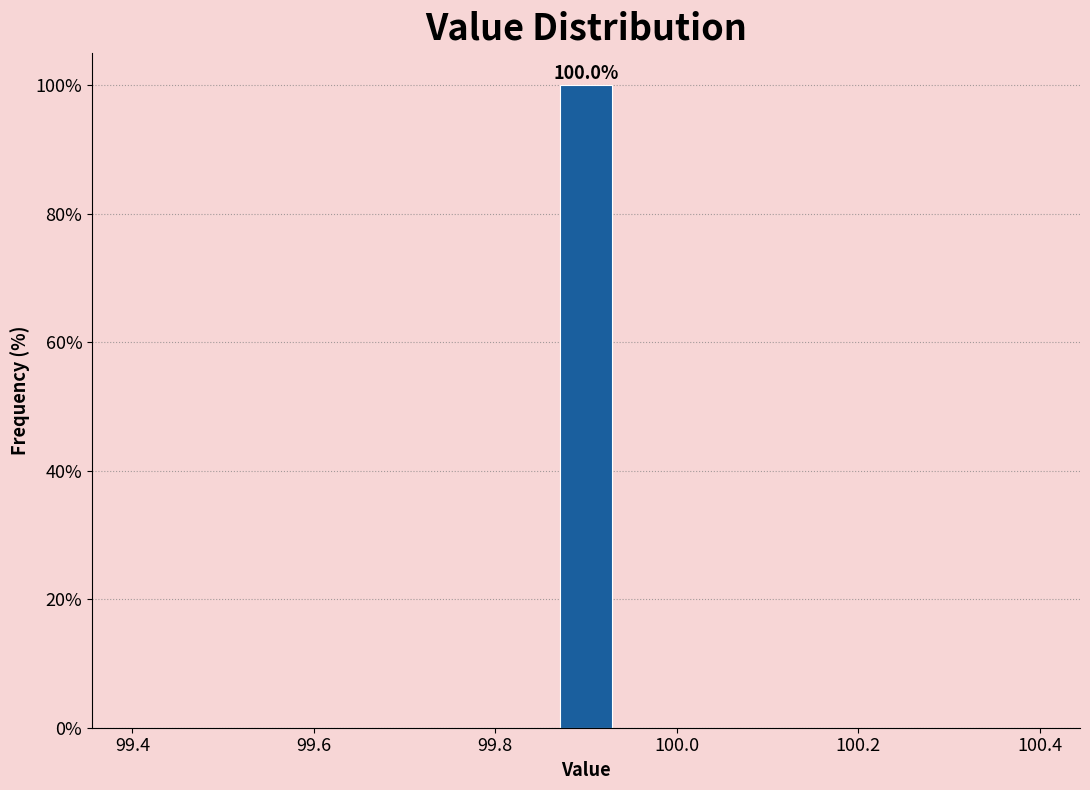

Read against the x-axis, roughly where is the centre of the tallest bar?

99.90